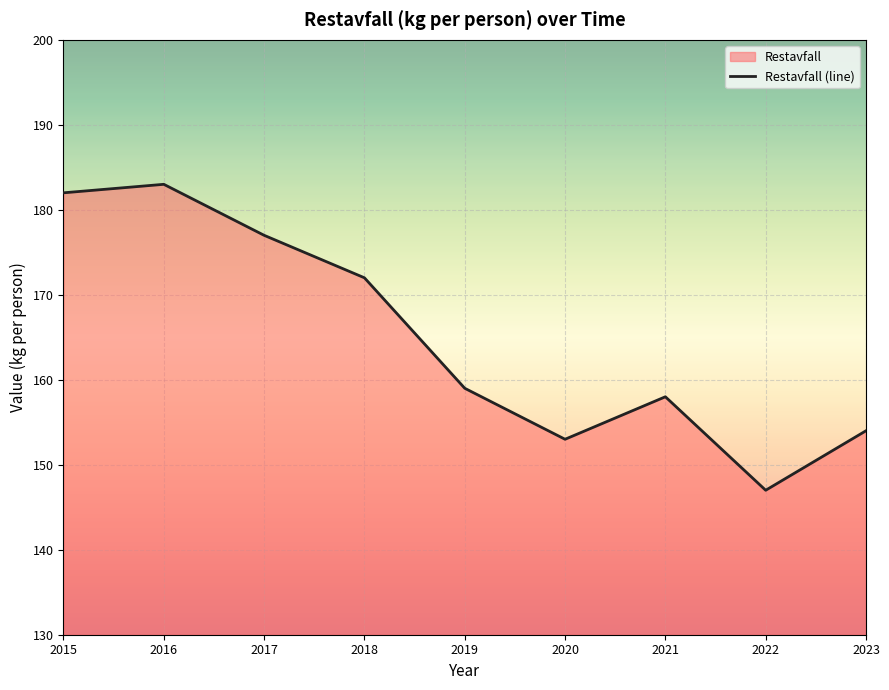

What is the approximate value at 2018, to the nearest 5?

170